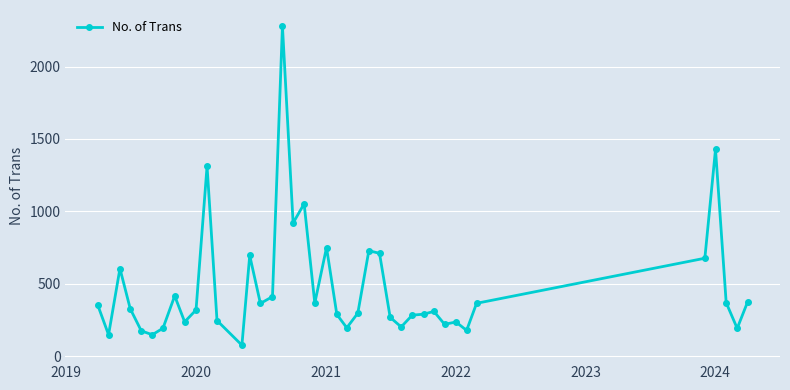

How many values are below 328?

20